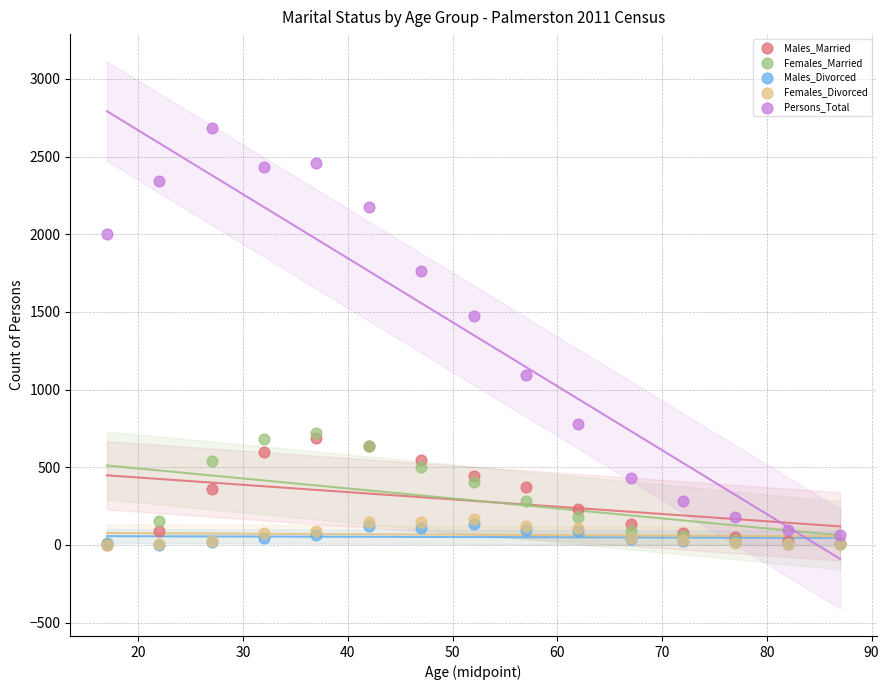

Across all series, what Y value is closest to 1341?

1472